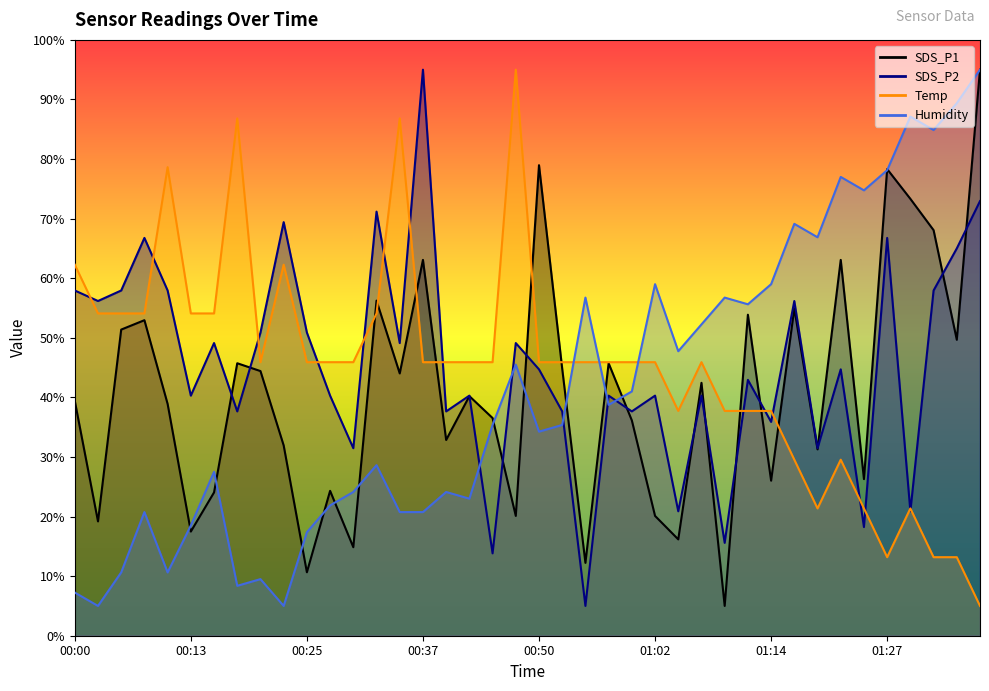

What position from the left is 01:14?

31